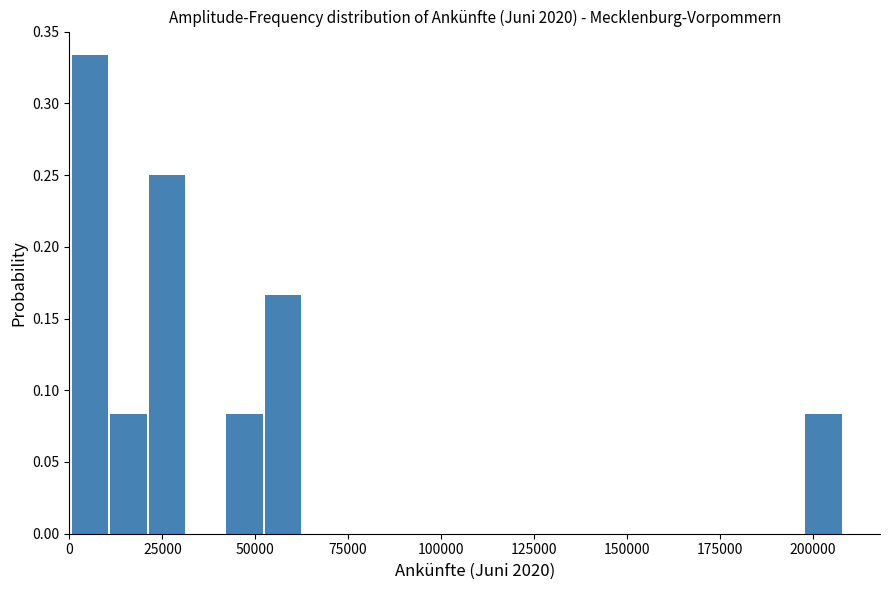

Read against the x-axis, roughly where is the centre of the tallest bar?

5000